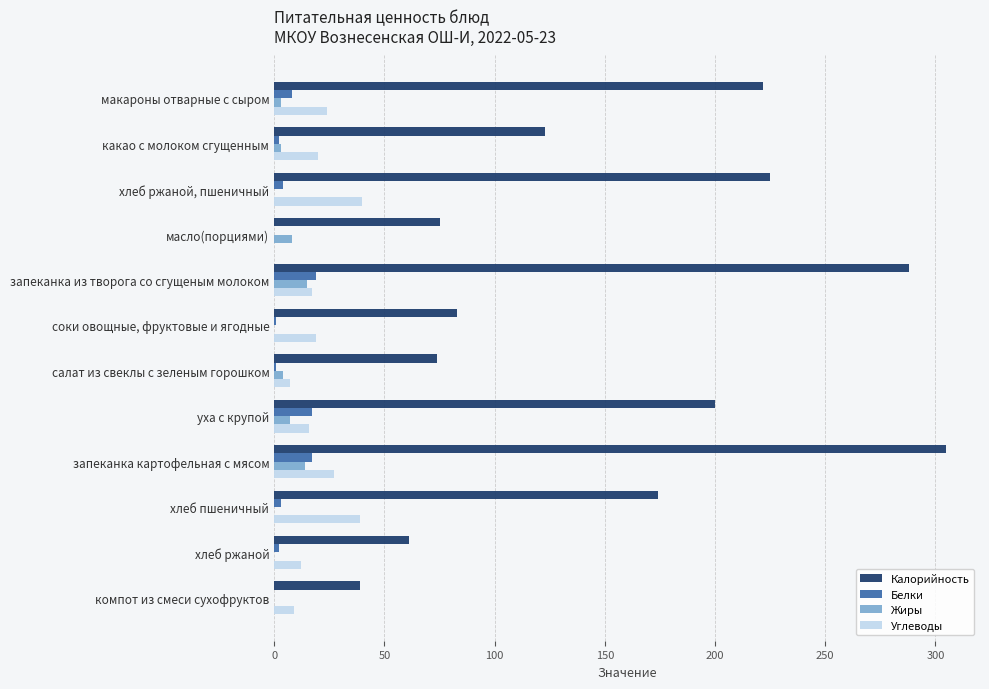

What is the maximum value shown in the chart?

305